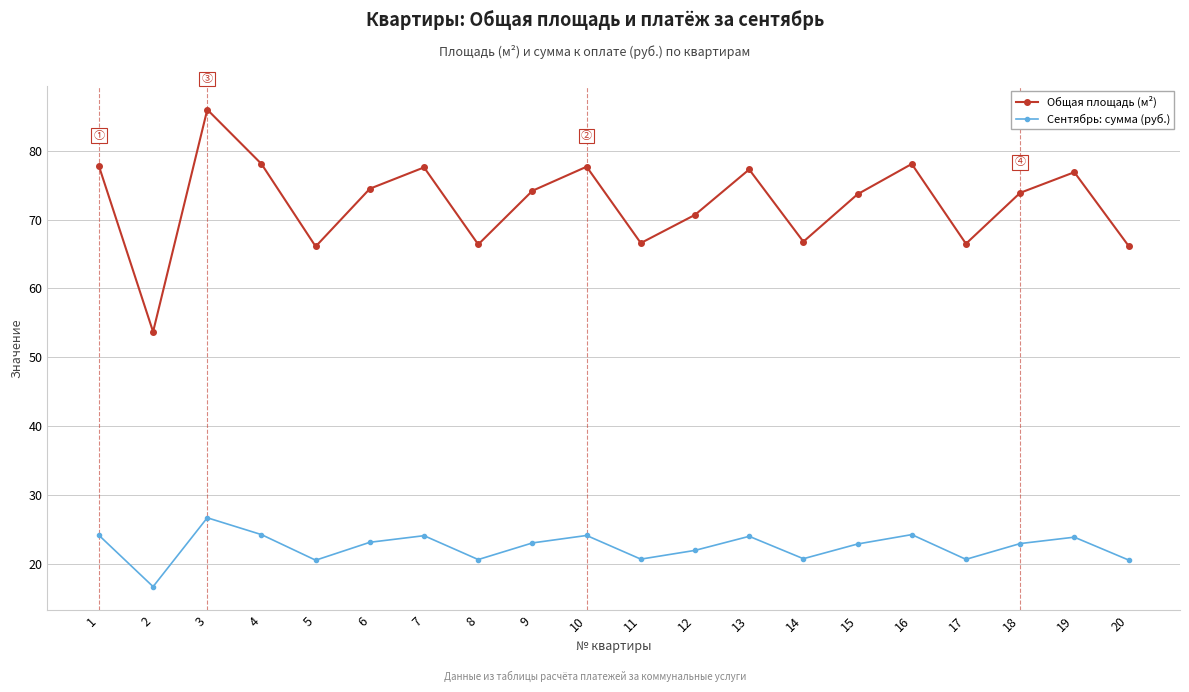

What is the sum of all Общая площадь (м²) values?

1448.8